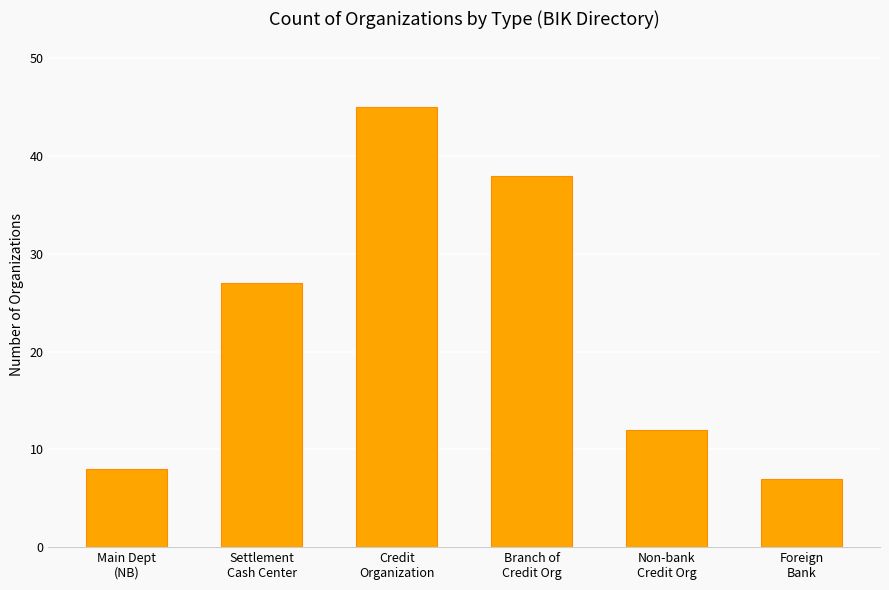

At which category does the chart reach its peak across all series?

Credit
Organization